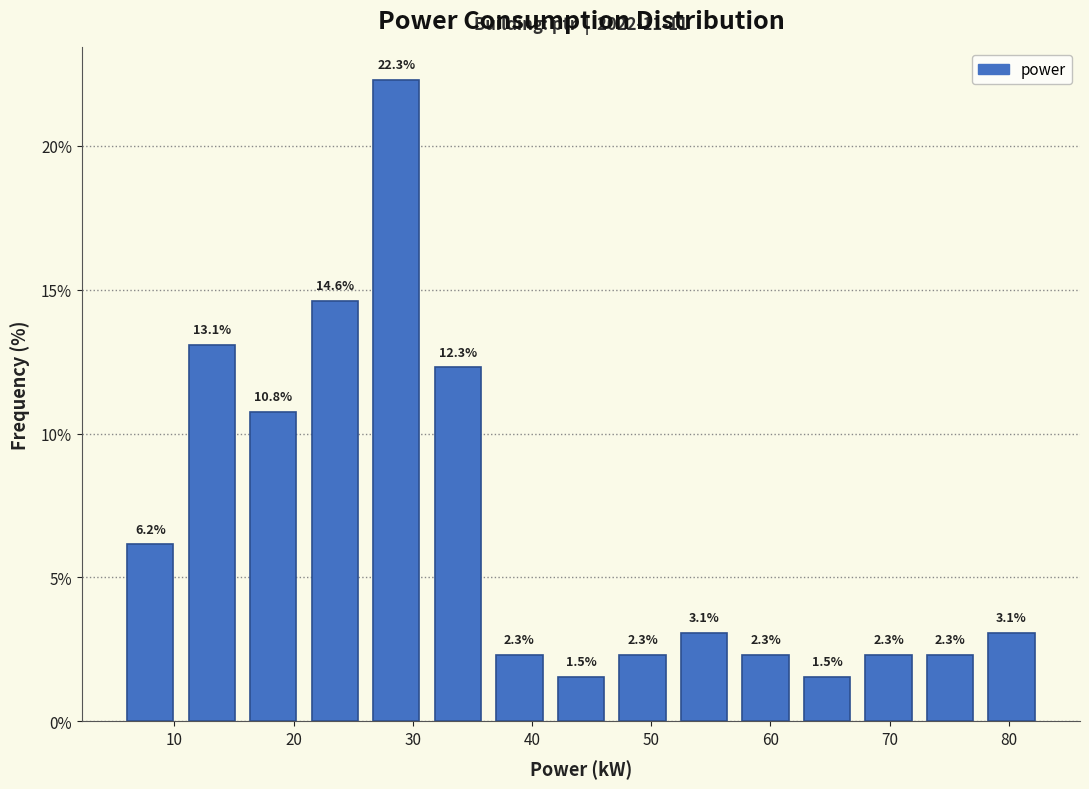

Which range on the x-axis has the tallest bar?

26 to 31